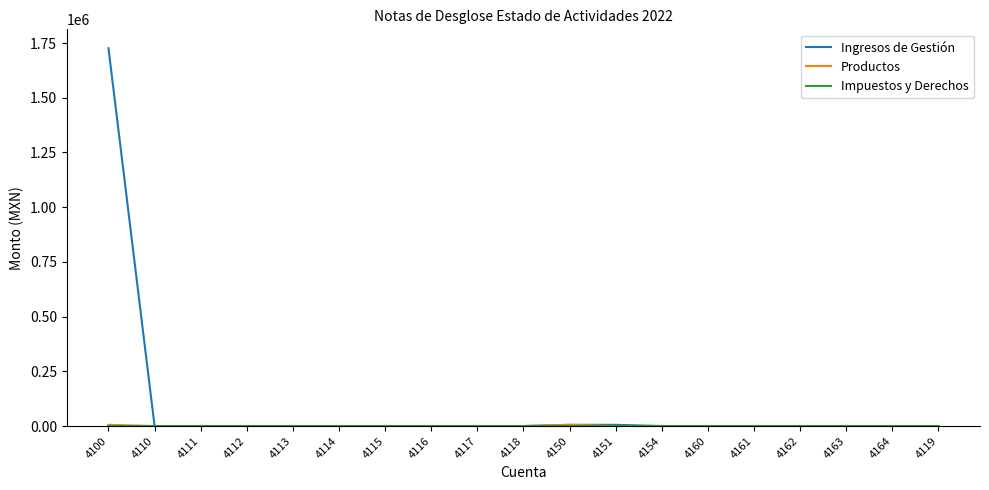

Which series has the largest range (max minus min)?

Ingresos de Gestión